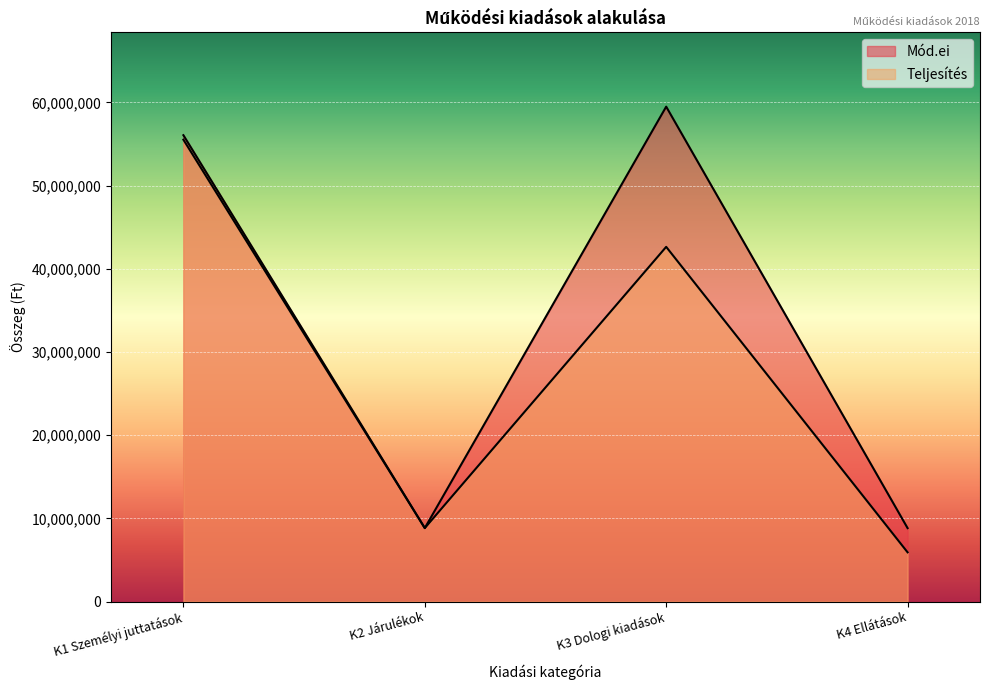

Reading left to right, transcribe all the data shown in this chart.

Mód.ei: 56057558	8828627	59488082	8823500
Teljesítés: 55517891	8828072	42634872	5914487